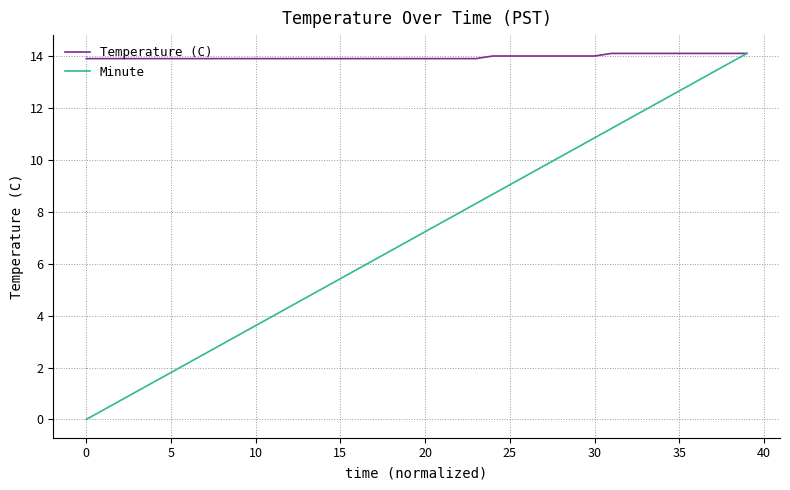

What is the highest value of the Minute series?

14.1